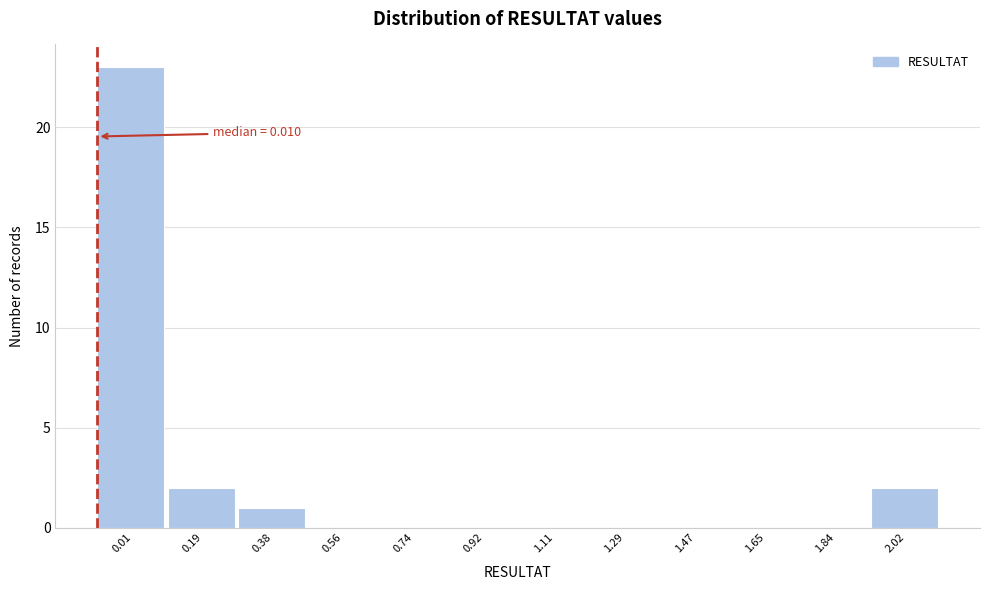

Reading left to right, list all the values displayed in this chart.

0.01=23	0.19=2	0.38=1	0.56=0	0.74=0	0.92=0	1.11=0	1.29=0	1.47=0	1.65=0	1.84=0	2.02=2